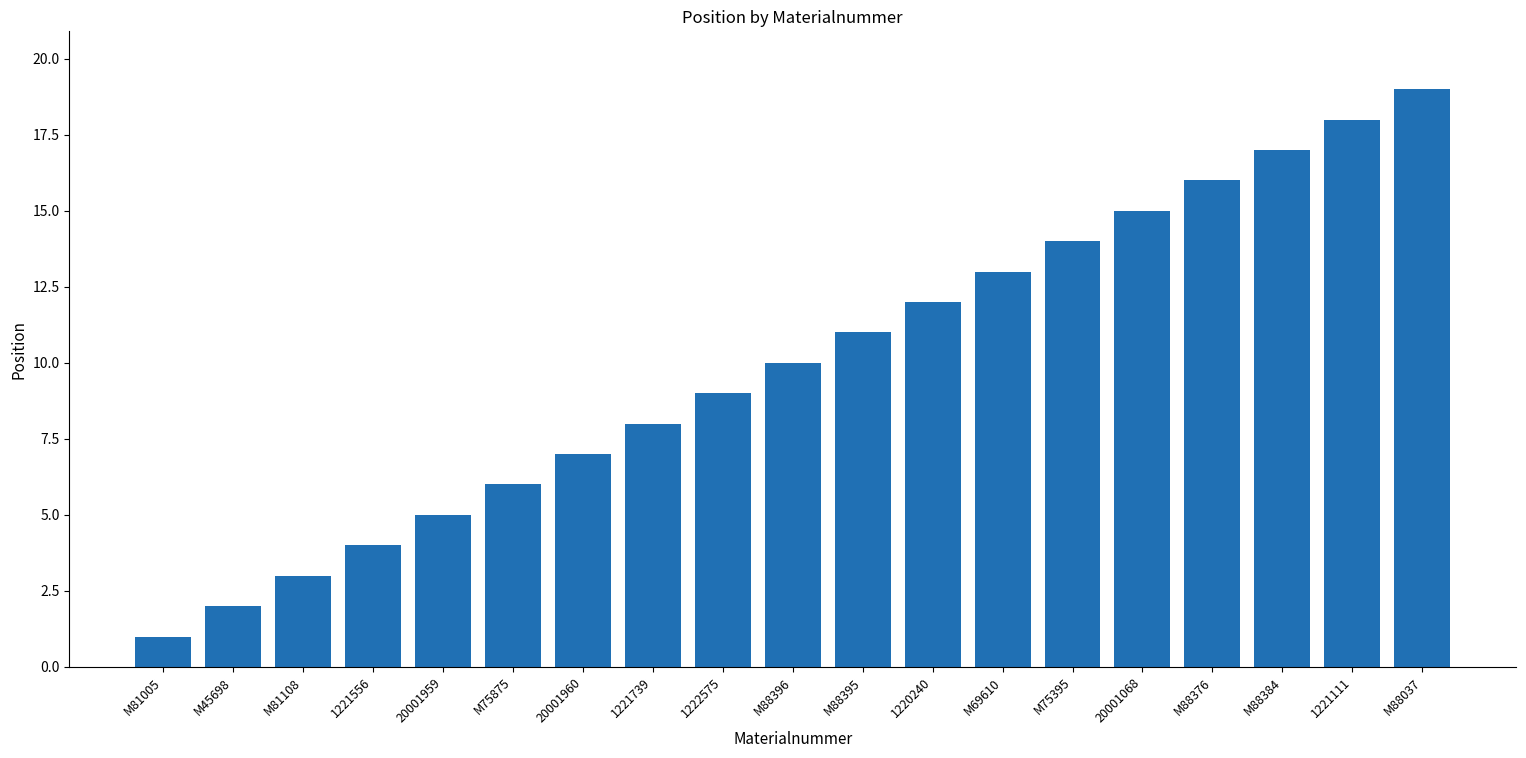

Reading left to right, list all the values displayed in this chart.

1	2	3	4	5	6	7	8	9	10	11	12	13	14	15	16	17	18	19